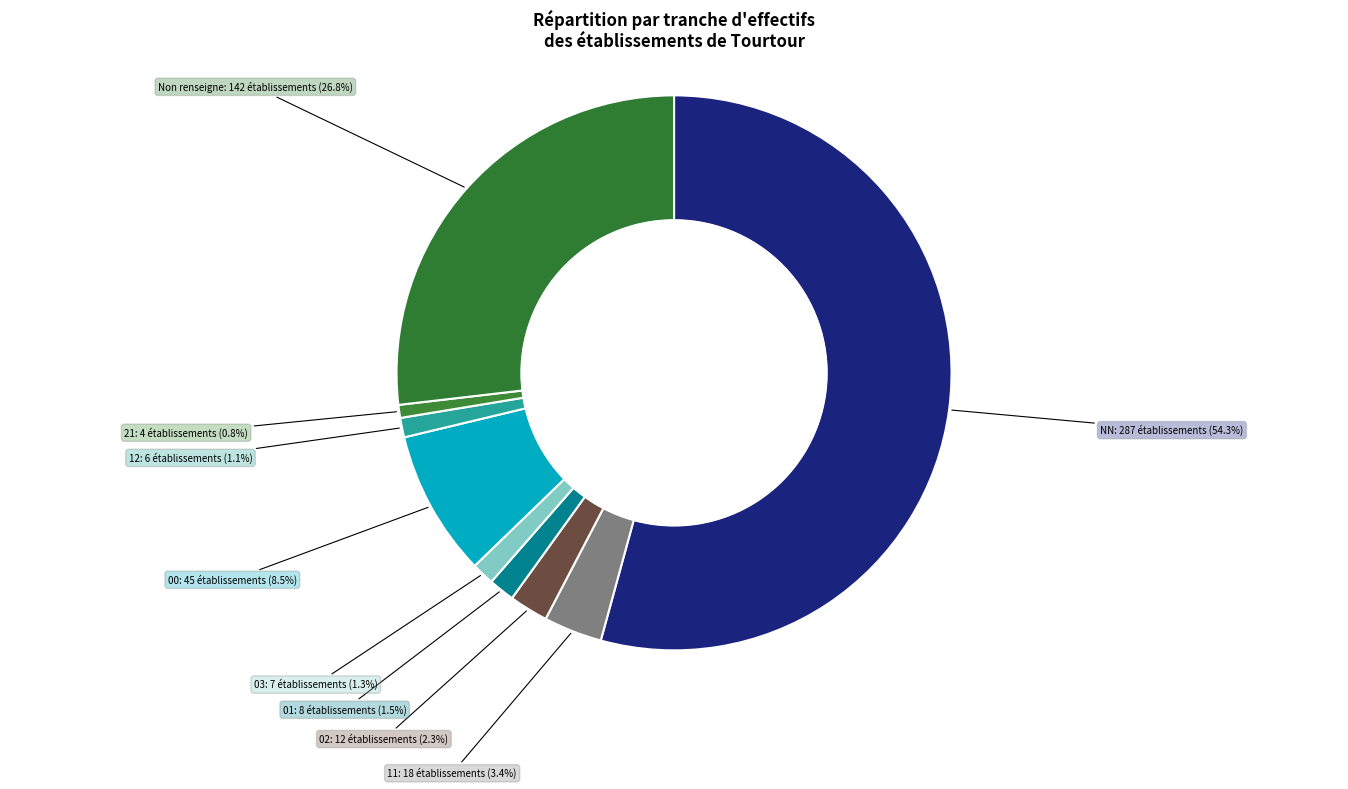

What is the largest slice in the pie chart?

NN